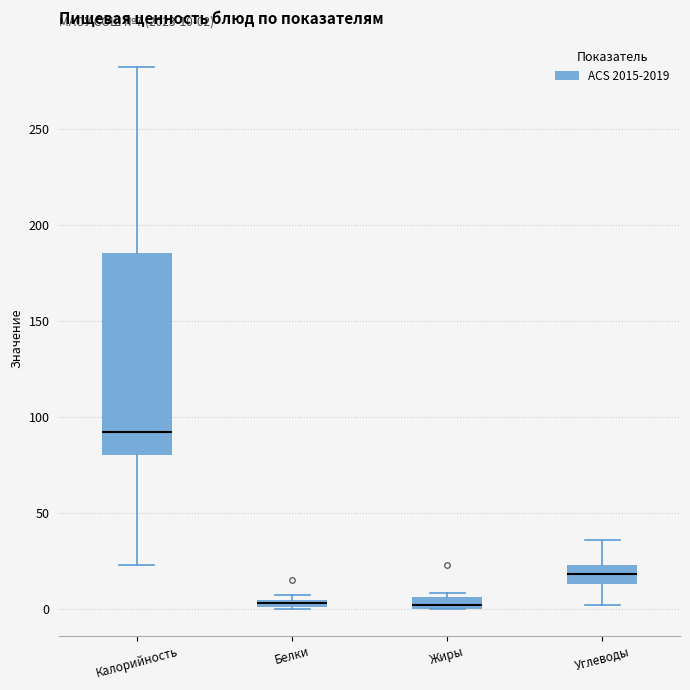

Which box is the tallest, from its lower edge to its upper edge?

Калорийность